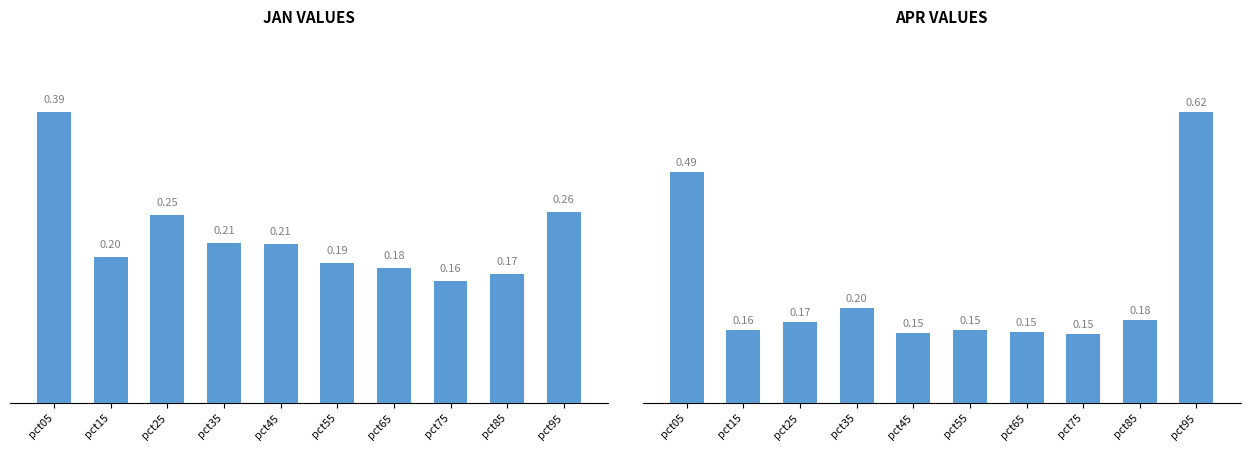

Rank the categories by Apr value from highest to lowest.

pct95, pct05, pct35, pct85, pct25, pct15, pct55, pct65, pct45, pct75